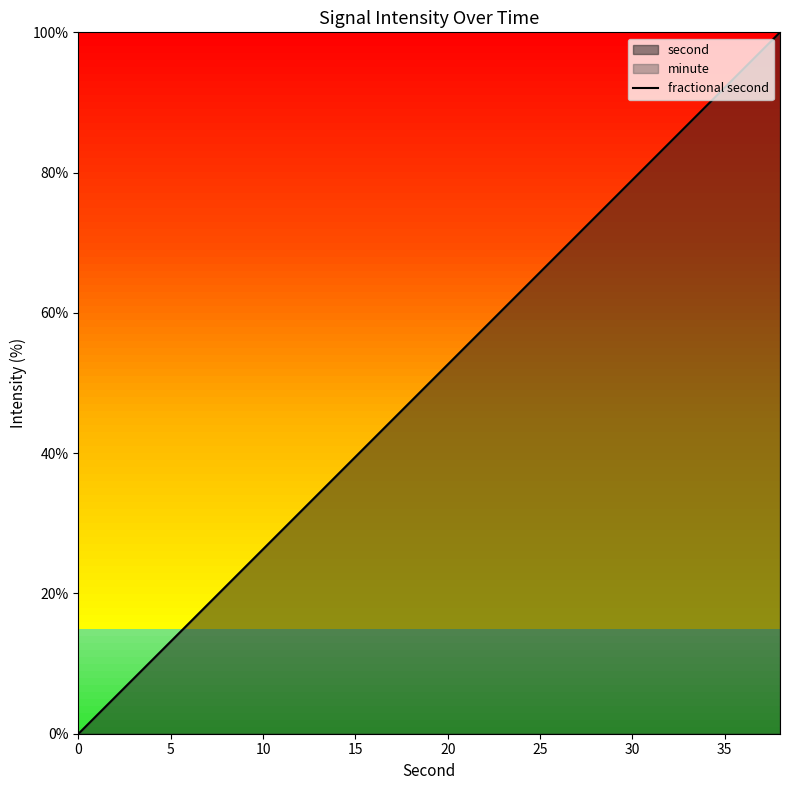

True or false: there are more than 2 points higher than both neighbors.

False